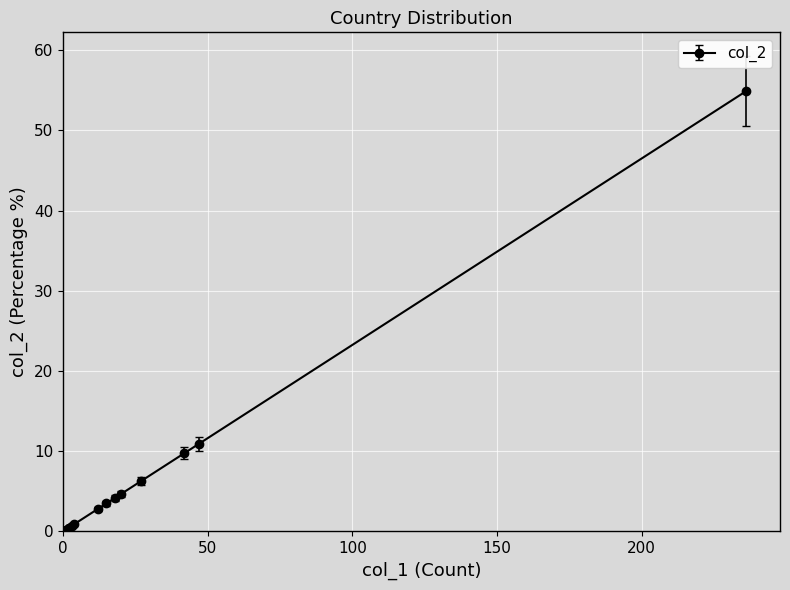

What is the minimum value shown in the chart?

0.2